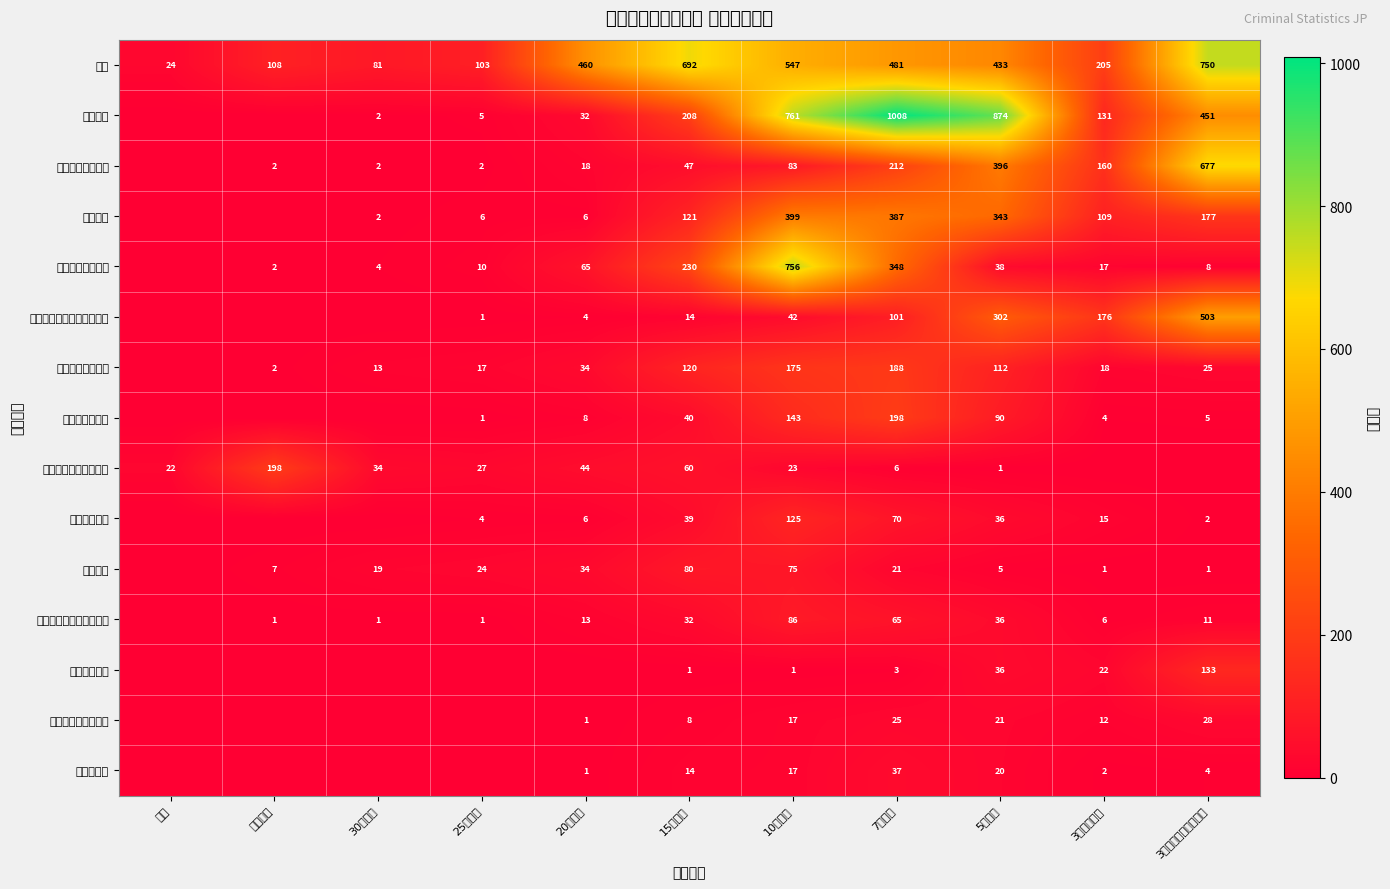

True or false: 殺人 has a value of 24 at 死刑.

True